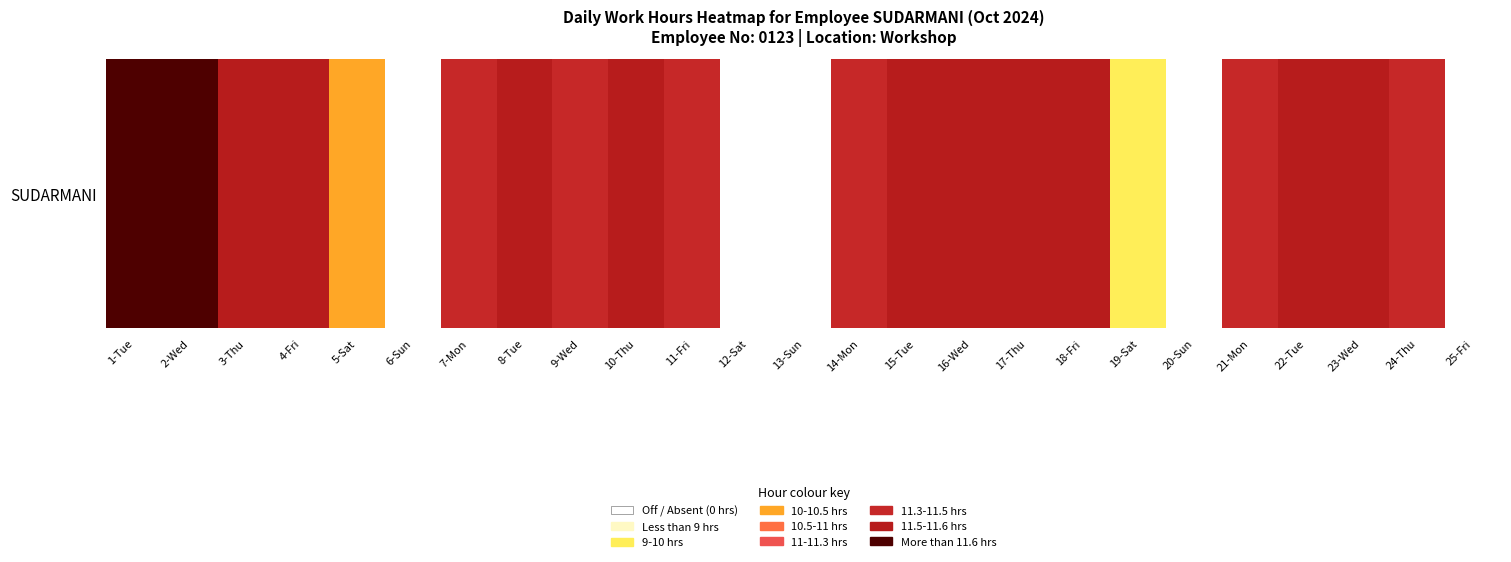

What is the difference between the values at 16-Wed and 24-Thu?

0.1